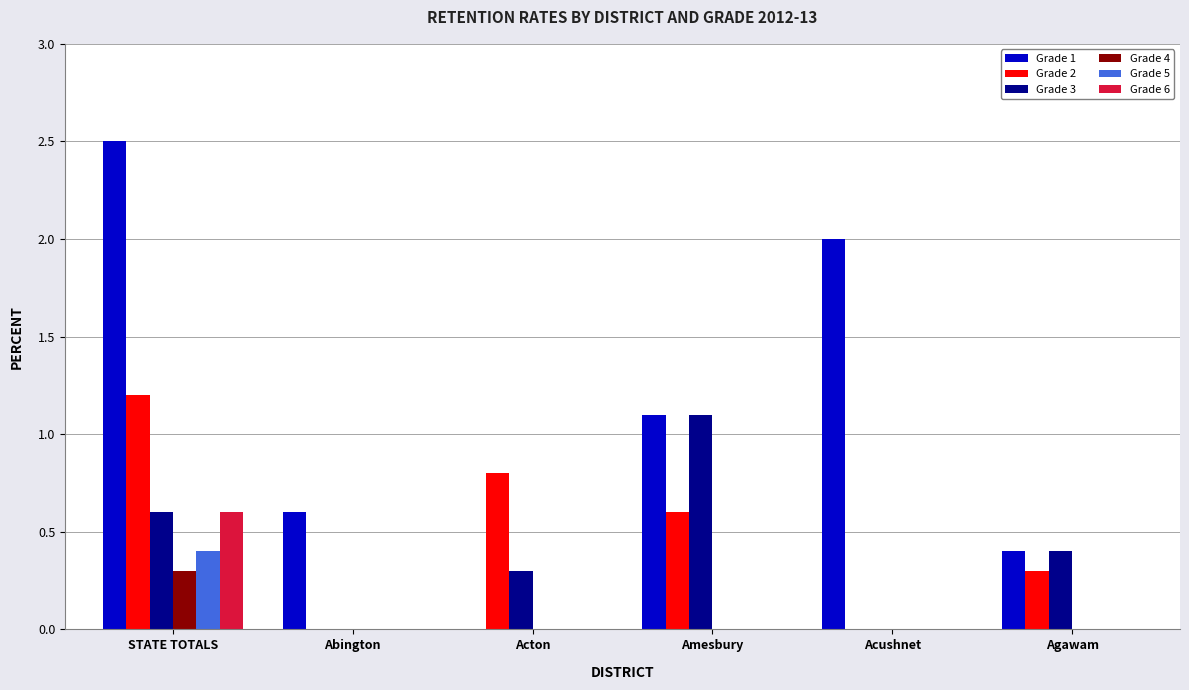

What is the sum of the Grade 3 values at STATE TOTALS and Agawam?

1.0